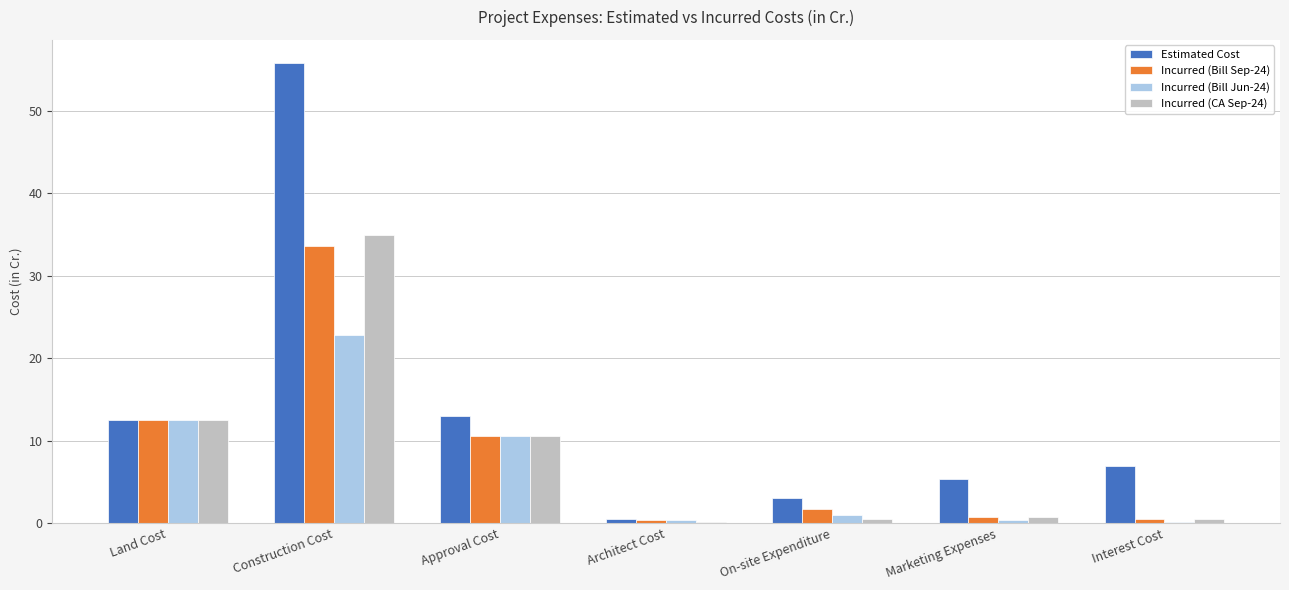

Which series has the largest total across all categories?

Estimated Cost